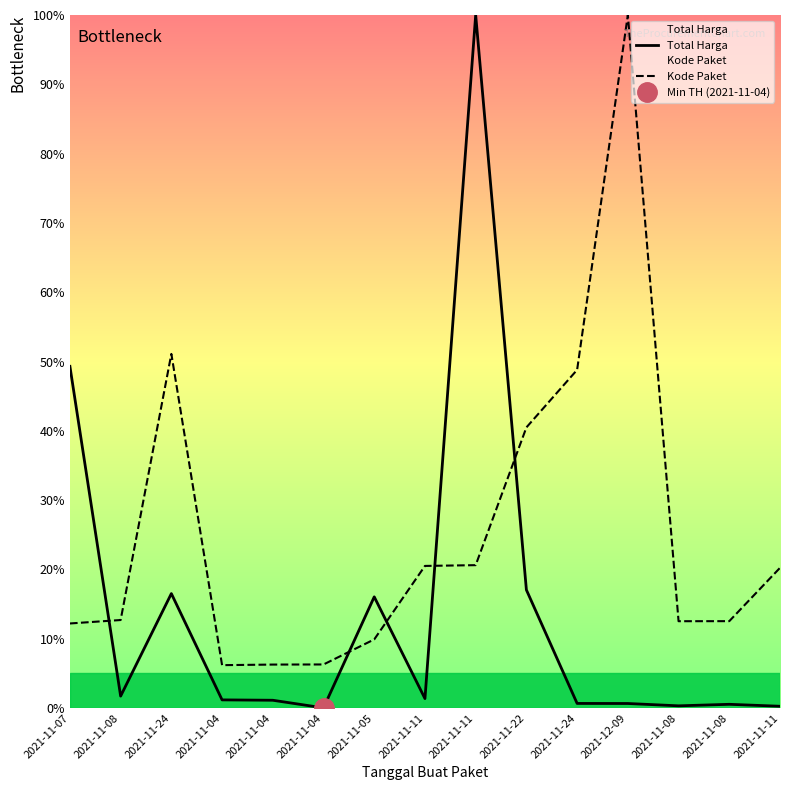

Which series changed the most between 2021-11-04 and 2021-11-05?

Total Harga